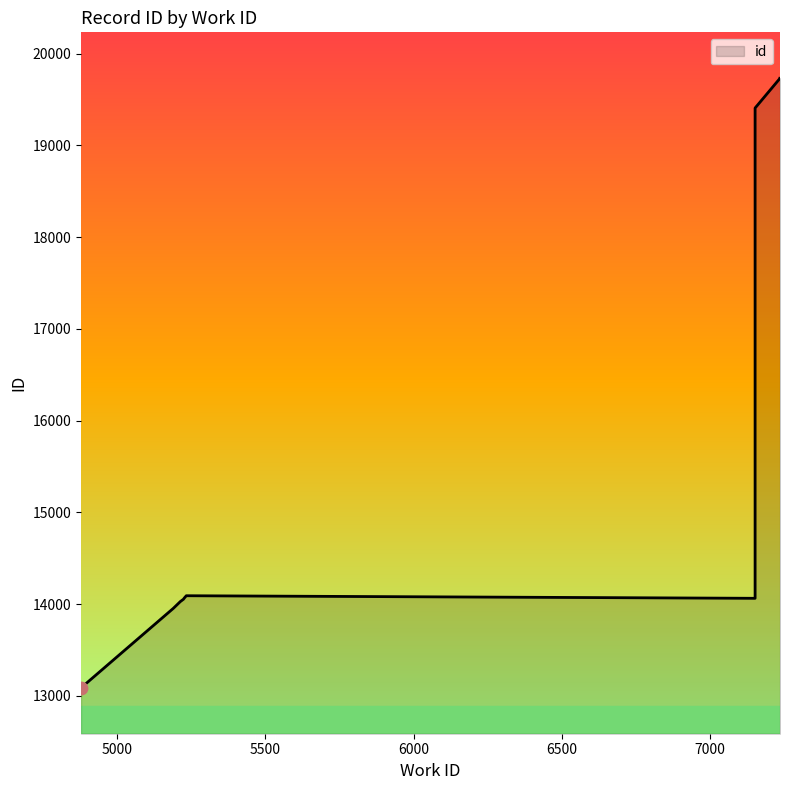

What is the change in value from 7151 to 7235?

+325